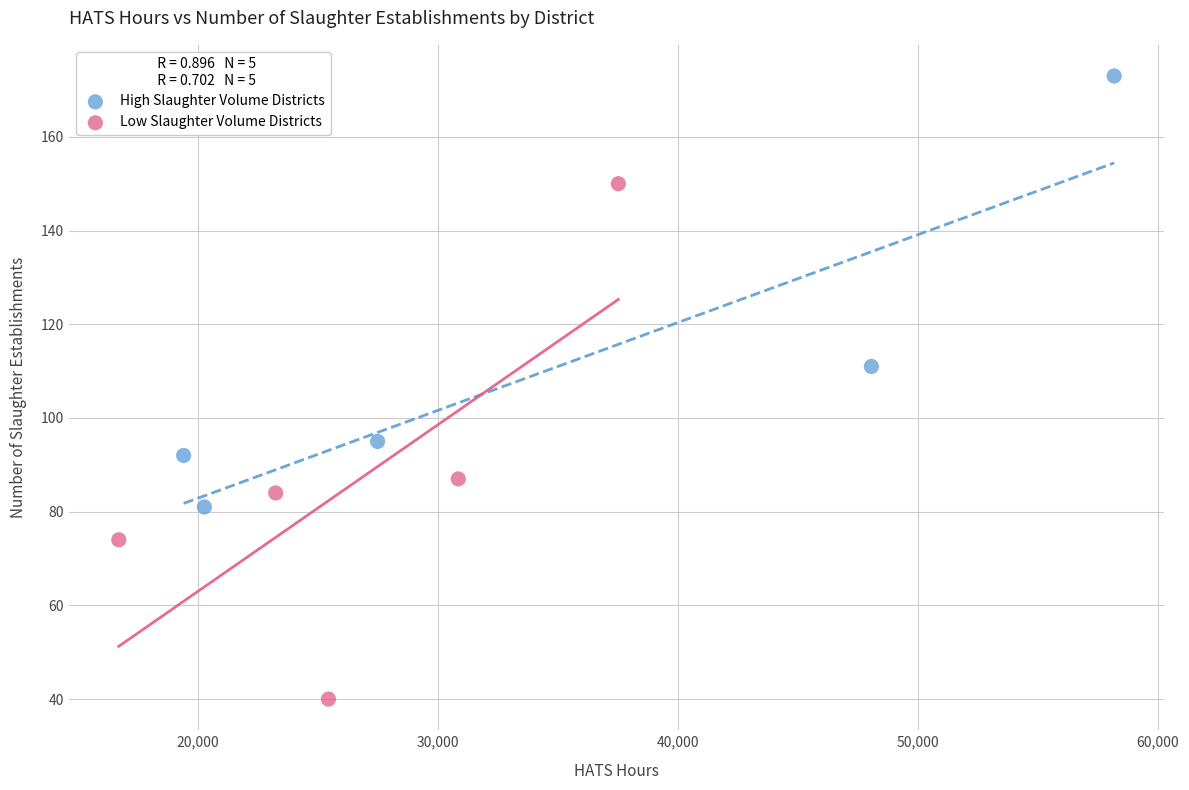

Which series contains the highest Y value?

High Slaughter Volume Districts